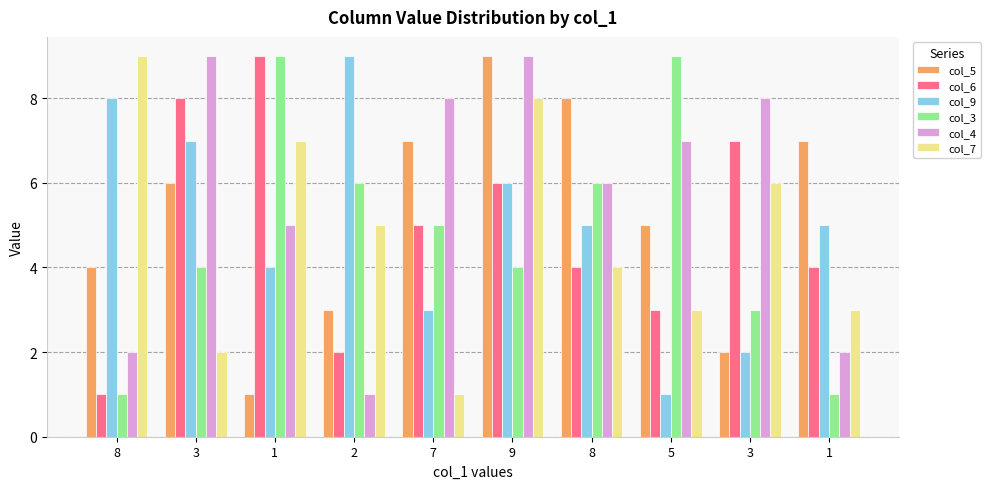

At which category is the sum across all series the highest?

9